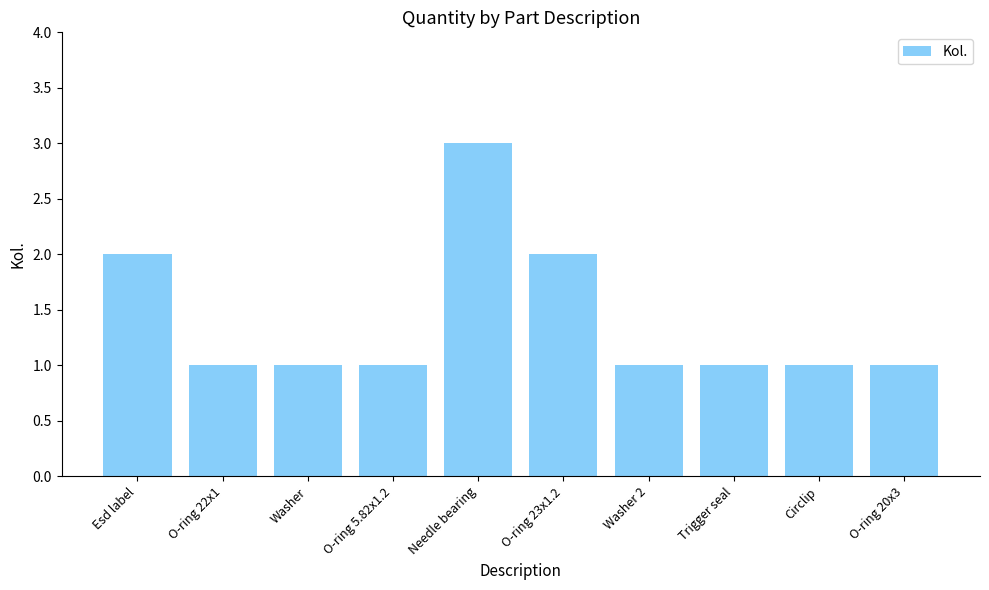

What is the ratio of the value at Trigger seal to the value at O-ring 20x3?

1.0